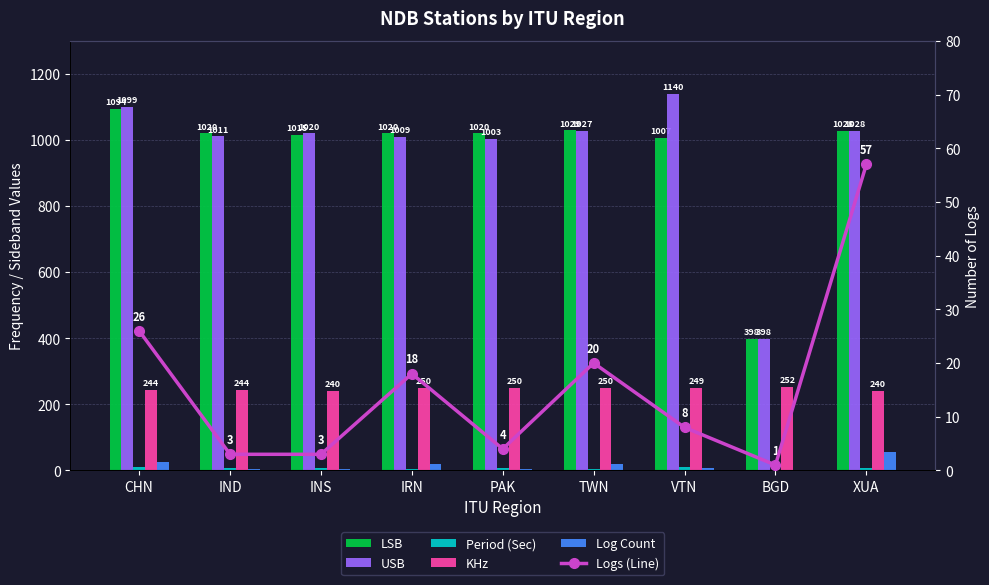

How many values in the Logs (Line) series exceed 8?

4